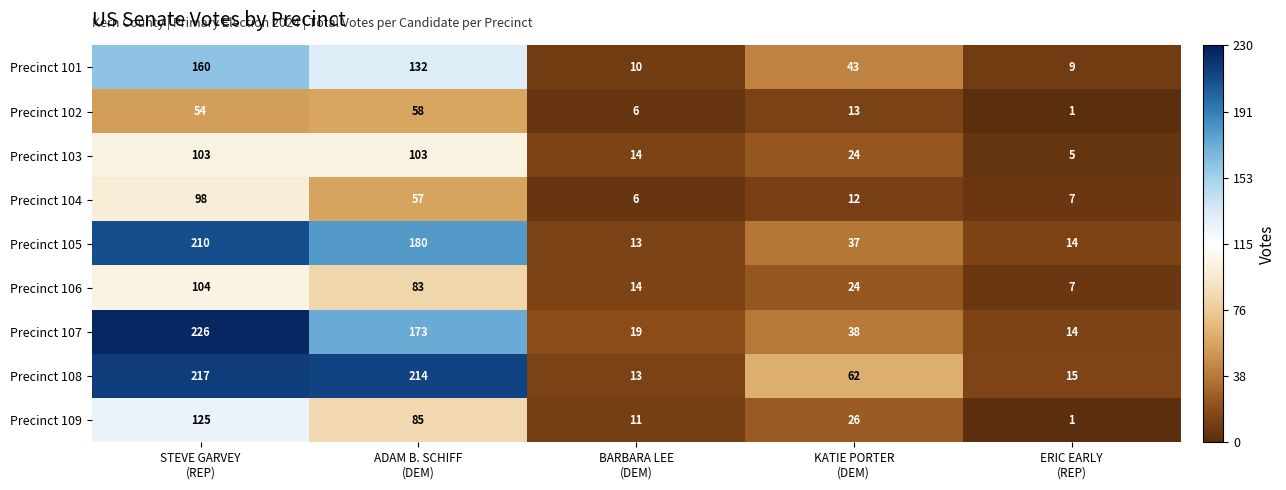

What is the difference between the maximum and minimum values in the Precinct 106 series?

97